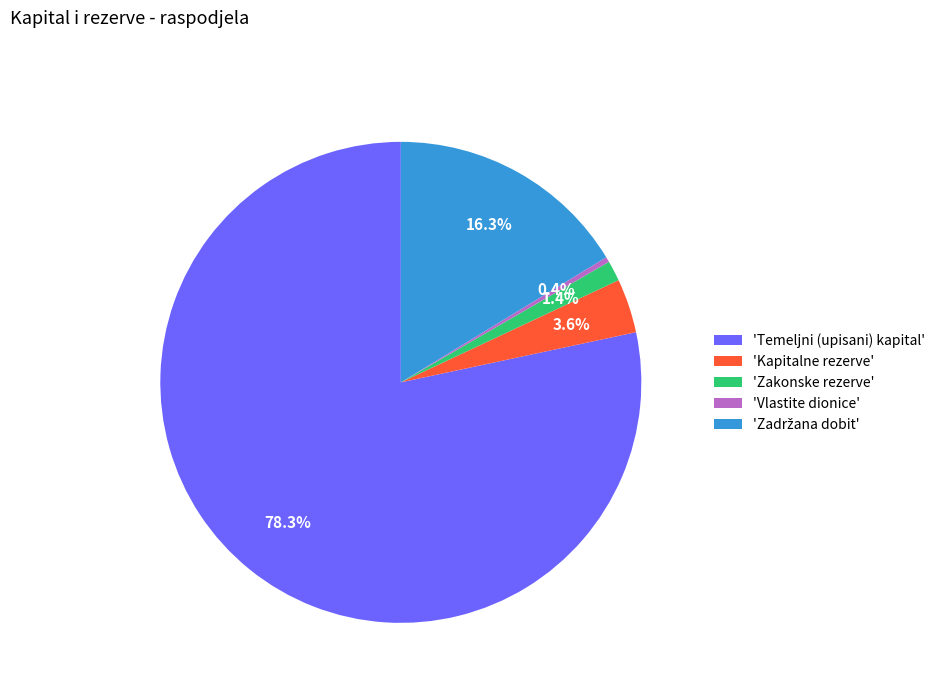

How many segments does this pie chart have?

5